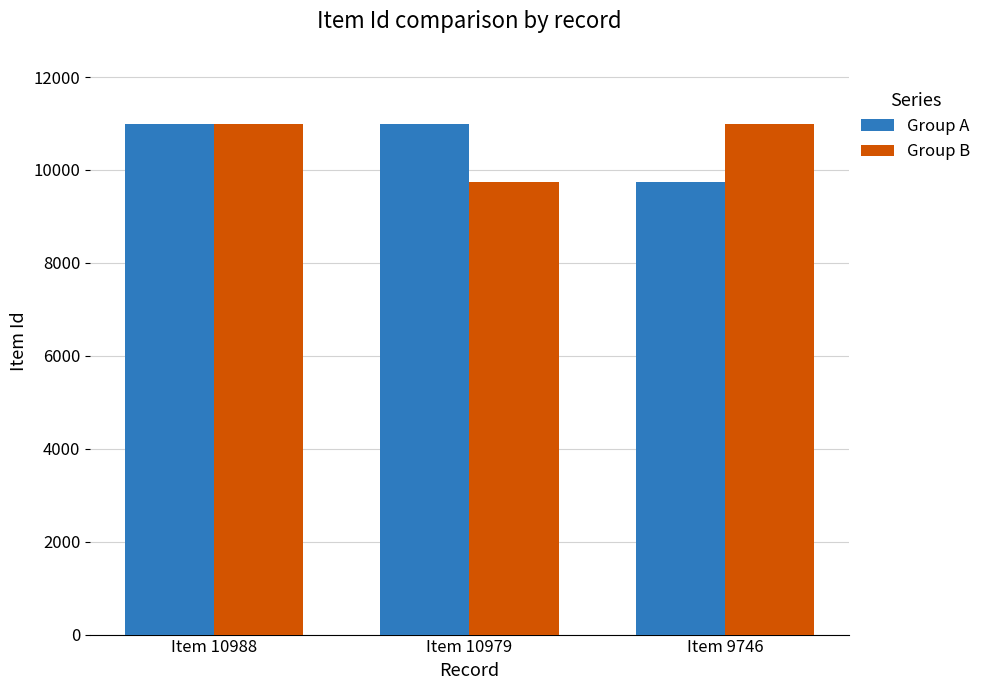

What is the value of the Group B bar at the 3rd from the left?

10988